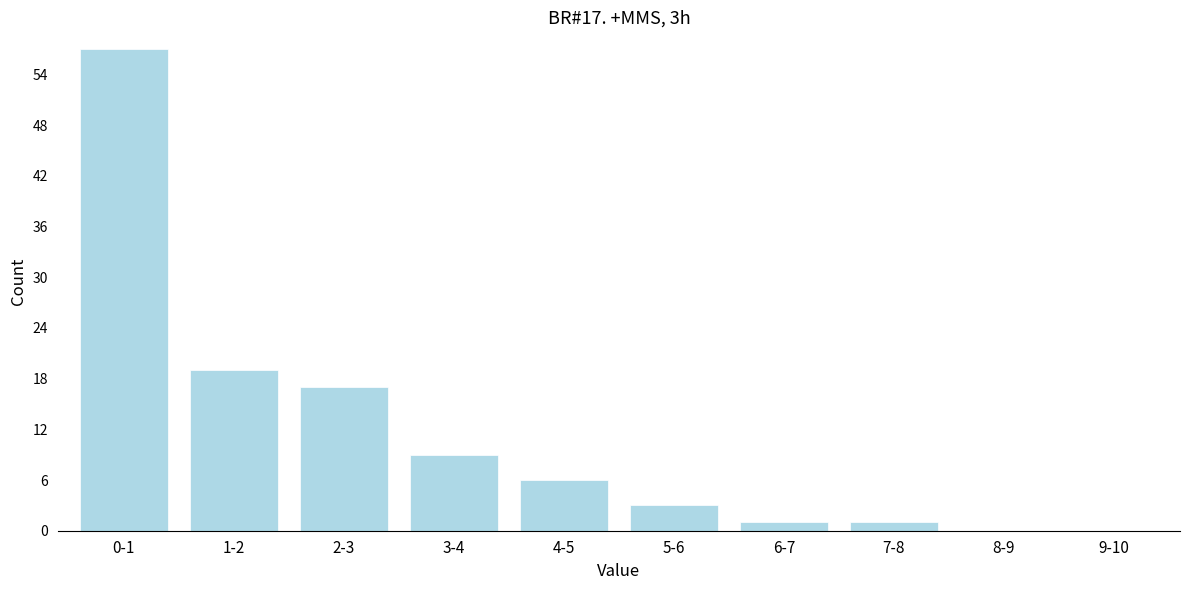

Reading left to right, extract all data points from this chart.

0-1=57	1-2=19	2-3=17	3-4=9	4-5=6	5-6=3	6-7=1	7-8=1	8-9=0	9-10=0